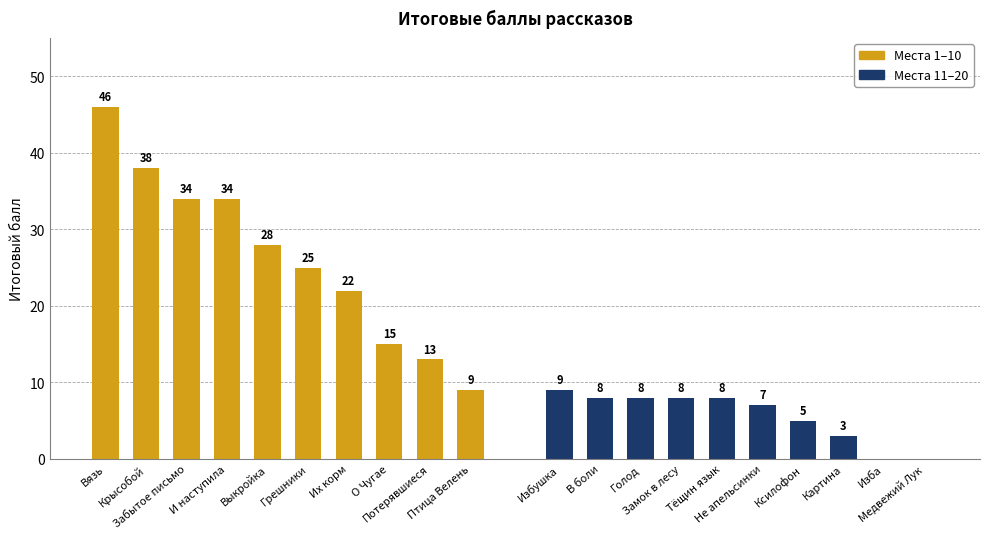

The Места 1–10 series shows 12 at Вязь. True or false?

False